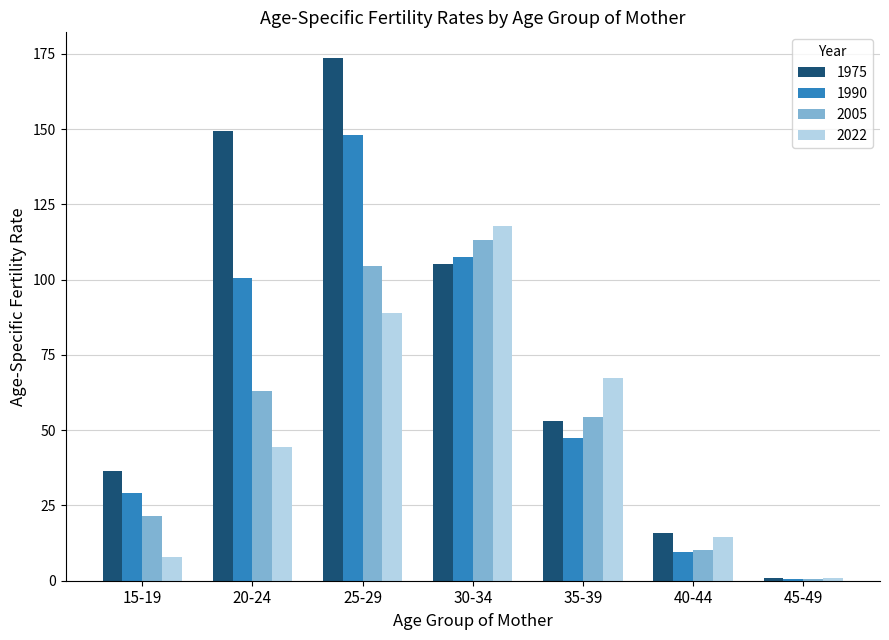

What is the maximum value for 1975?

173.5